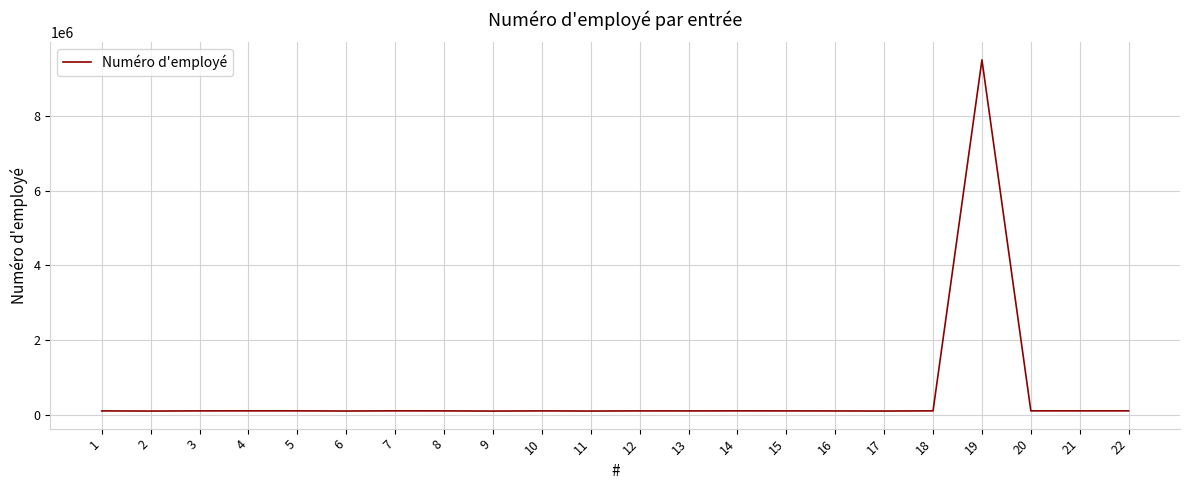

What is the difference between the values at 21 and 8?

646